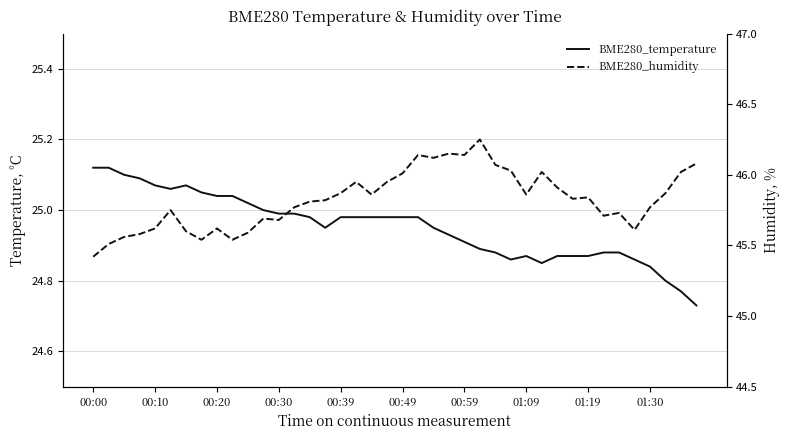

At which category is the sum across all series the highest?

25